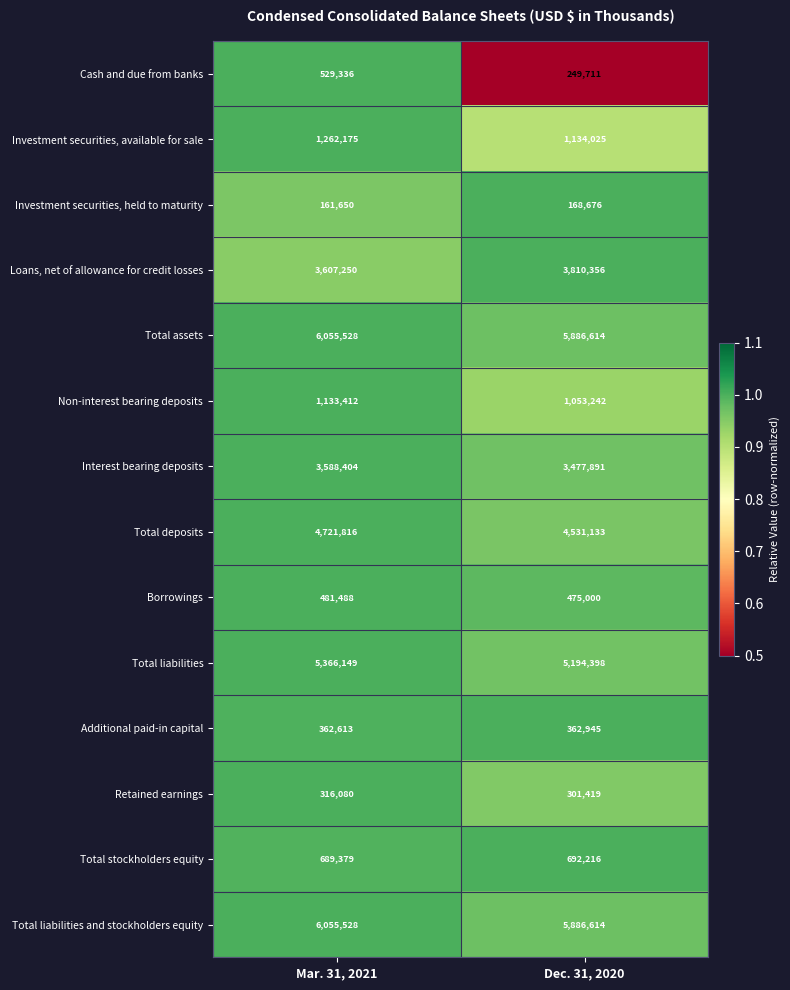

What is the minimum value shown in the chart?

161650